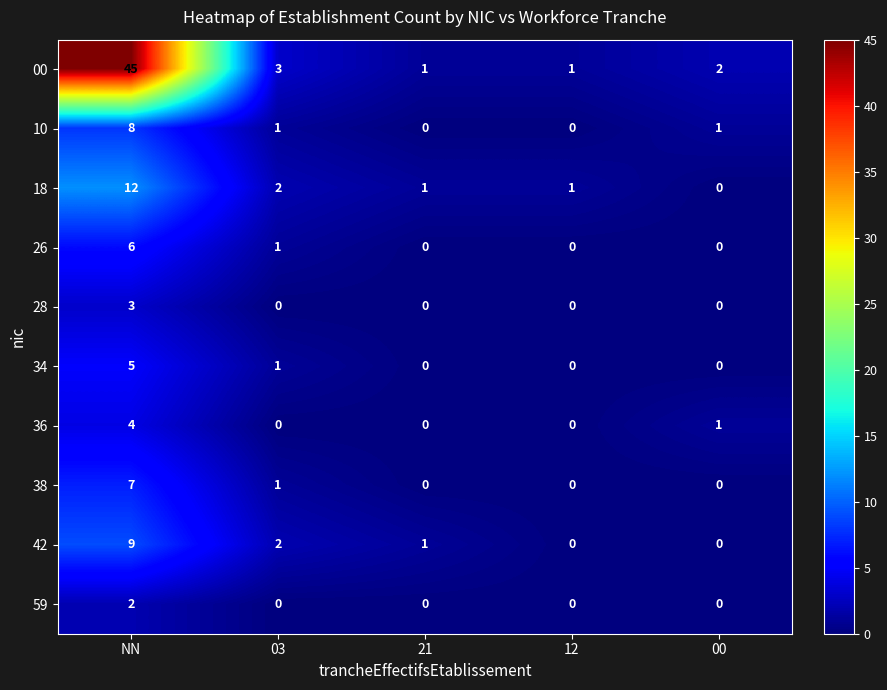

What is the sum of the 00 values at 21 and 00?

3